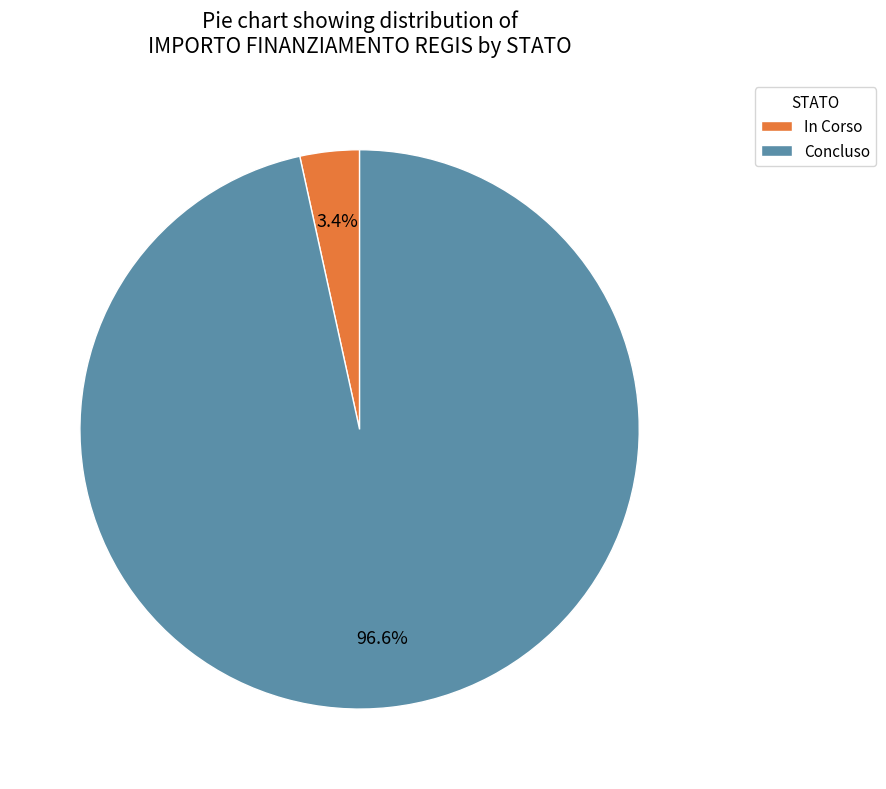

Which has a higher value, Concluso or In Corso?

Concluso